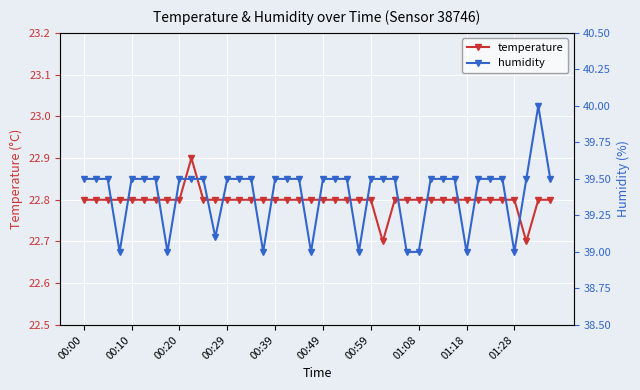

What is the lowest value of the temperature series?

22.7